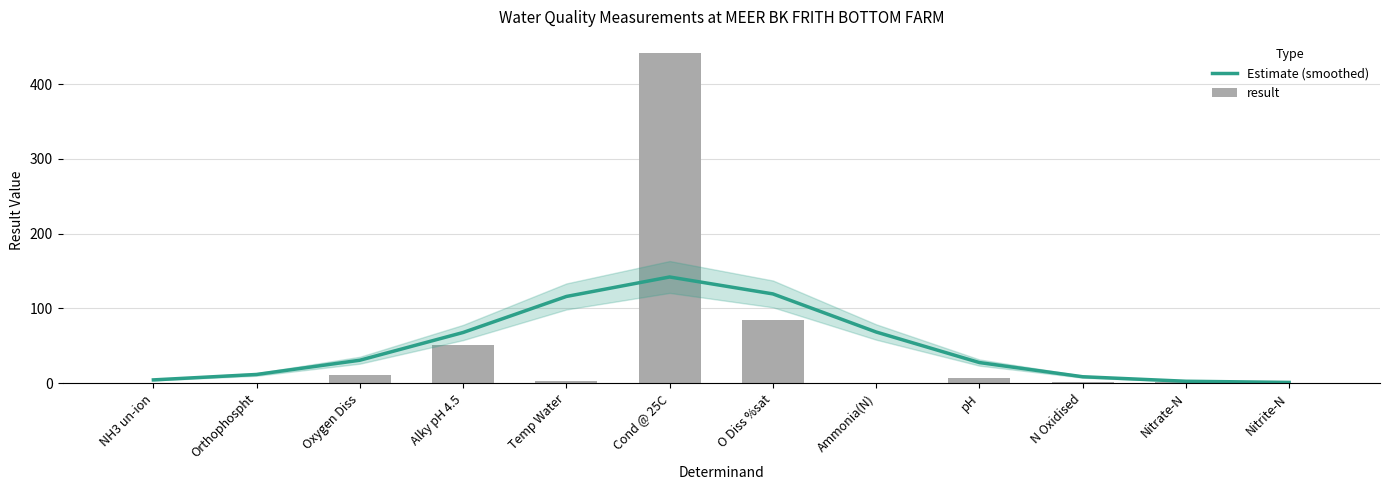

Is the value of Estimate (smoothed) at Nitrate-N greater than the value of result at Temp Water?

No